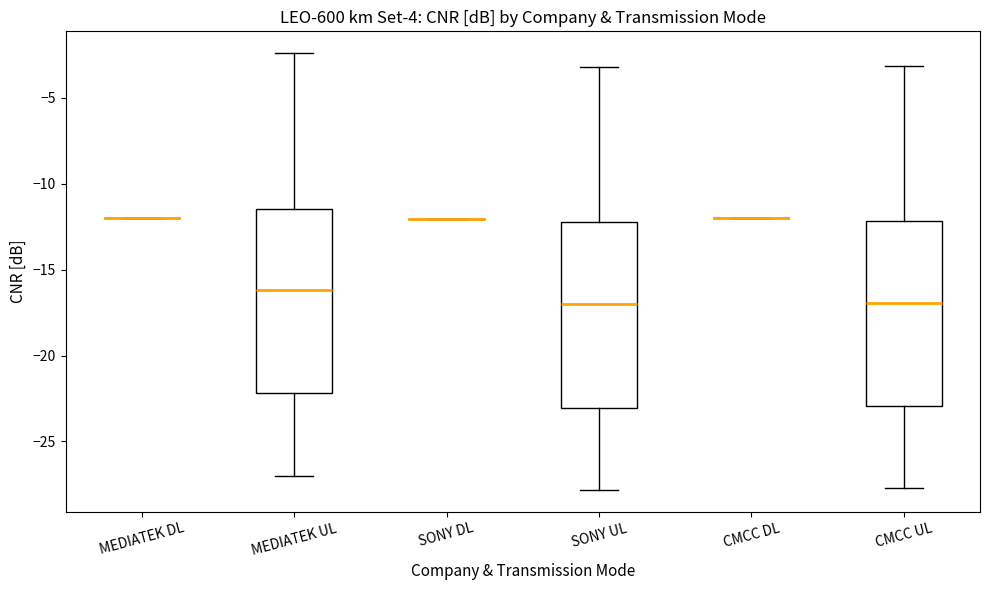

Reading left to right, transcribe this box plot: for each box, give where its median line is, the range the box spans, and where its two whiskers end, as read against the y-axis. The values are not printed on the chart, so give them approximately, as read against the axis.

MEDIATEK DL: box collapsed to a line at -12.0, whiskers -12.0 to -12.0
MEDIATEK UL: median -16.0, box -22.0 to -11.5, whiskers -27.0 to -2.5
SONY DL: box collapsed to a line at -12.0, whiskers -12.0 to -12.0
SONY UL: median -17.0, box -23.0 to -12.5, whiskers -28.0 to -3.0
CMCC DL: box collapsed to a line at -12.0, whiskers -12.0 to -12.0
CMCC UL: median -17.0, box -23.0 to -12.0, whiskers -27.5 to -3.0